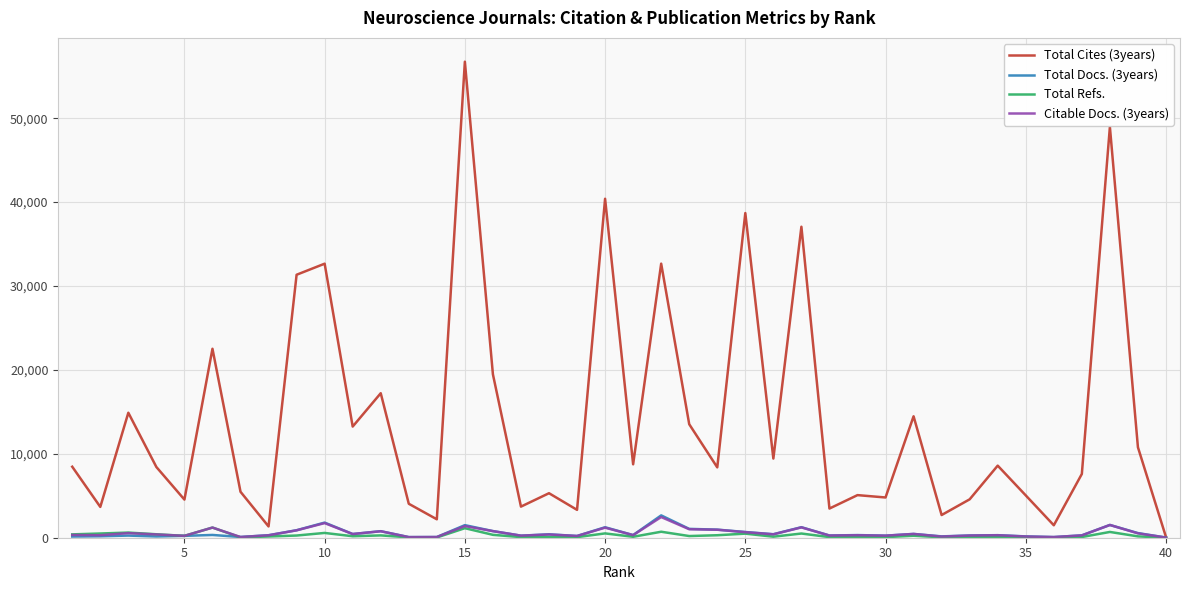

Which series has the largest total across all categories?

Total Cites (3years)